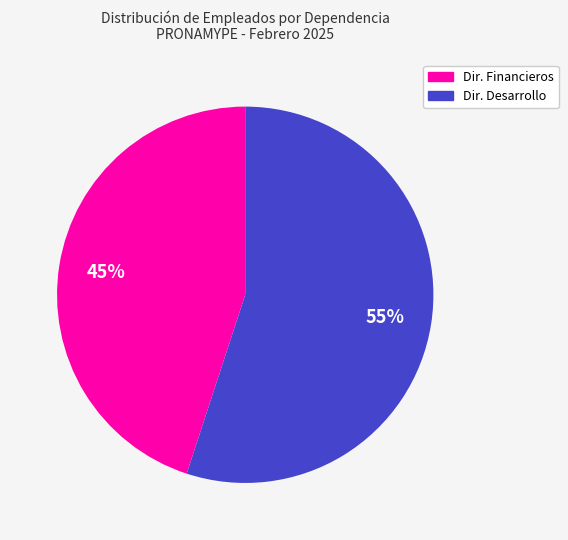

Rank the categories by value from lowest to highest.

Dir. Financieros, Dir. Desarrollo